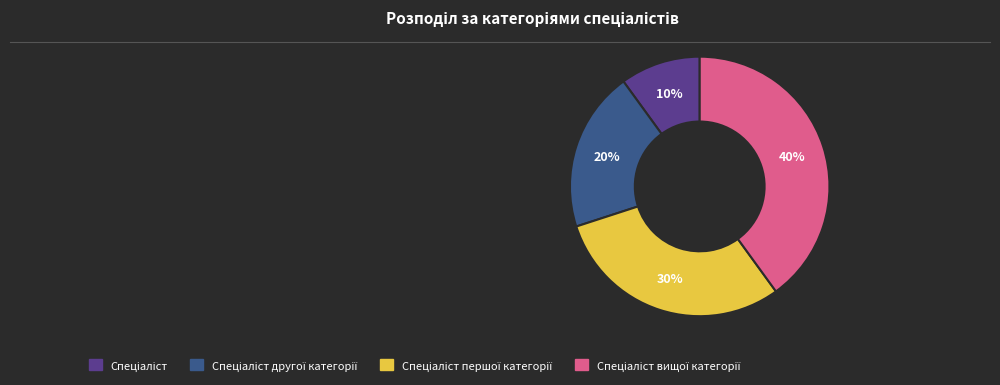

Does any single category account for the majority?

No